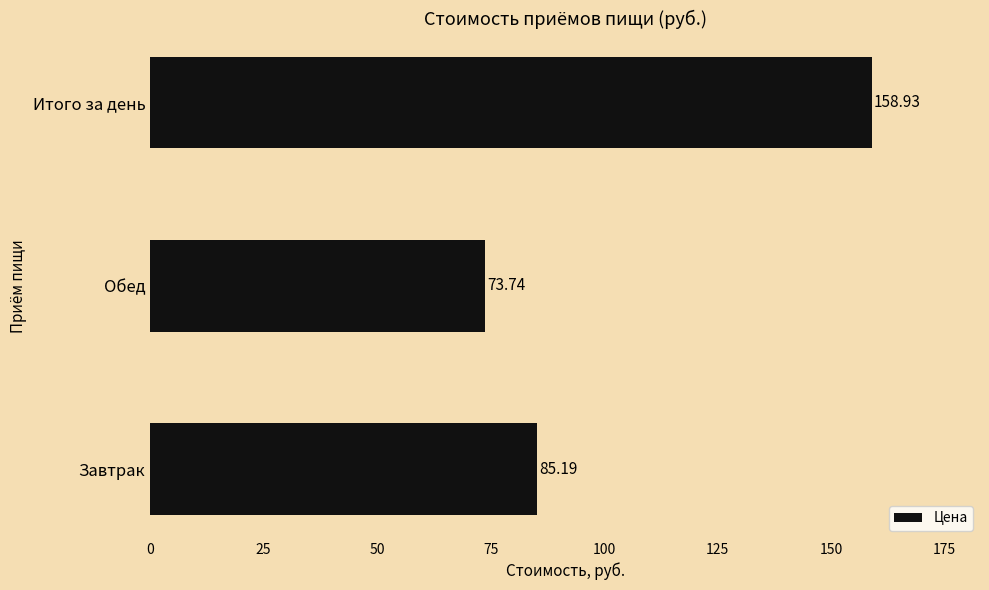

At which category does the chart reach its peak across all series?

Итого за день